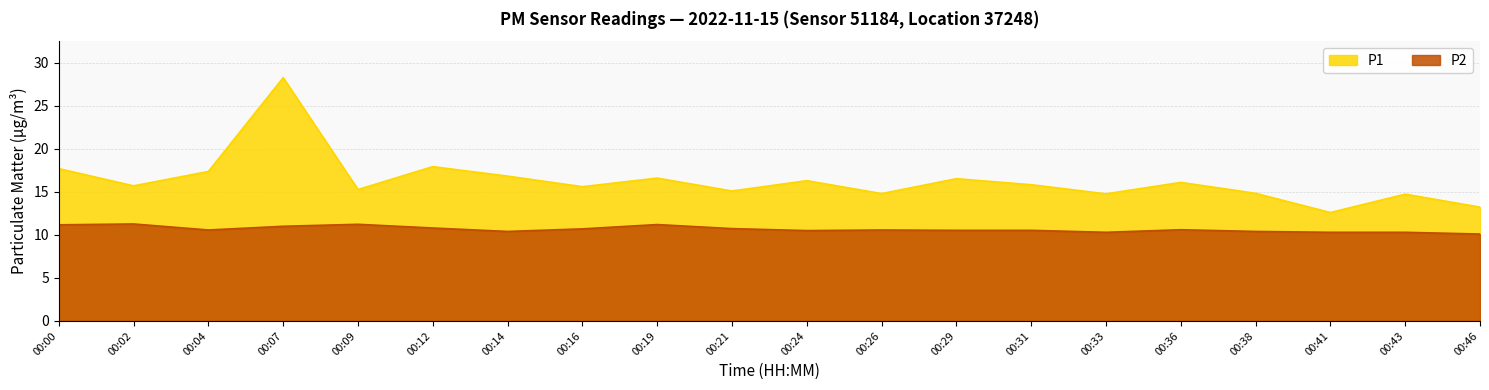

Reading right to left, what are all the values shown in this chart?

P1: 13.2	14.7	12.6	14.8	16.1	14.8	15.8	16.5	14.8	16.3	15.1	16.6	15.6	16.8	17.9	15.3	28.3	17.4	15.7	17.7
P2: 10.1	10.3	10.3	10.4	10.6	10.3	10.5	10.5	10.6	10.5	10.7	11.2	10.7	10.4	10.8	11.2	11.0	10.6	11.3	11.2